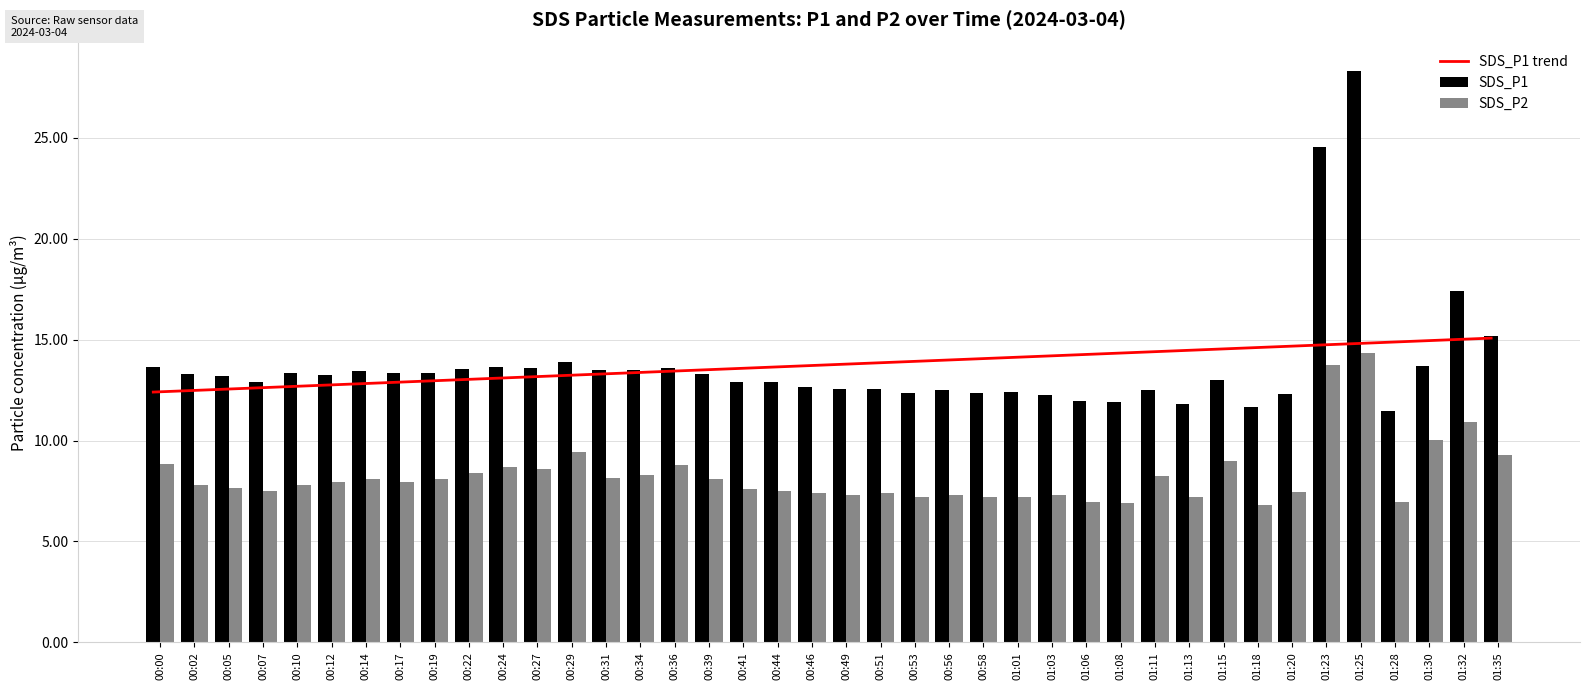

What is the sum of the SDS_P2 values at 00:22 and 00:53?

15.6